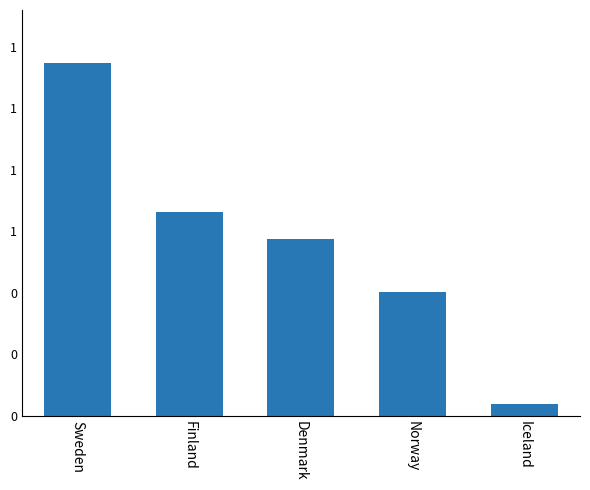

What is the sum of all values?

2823